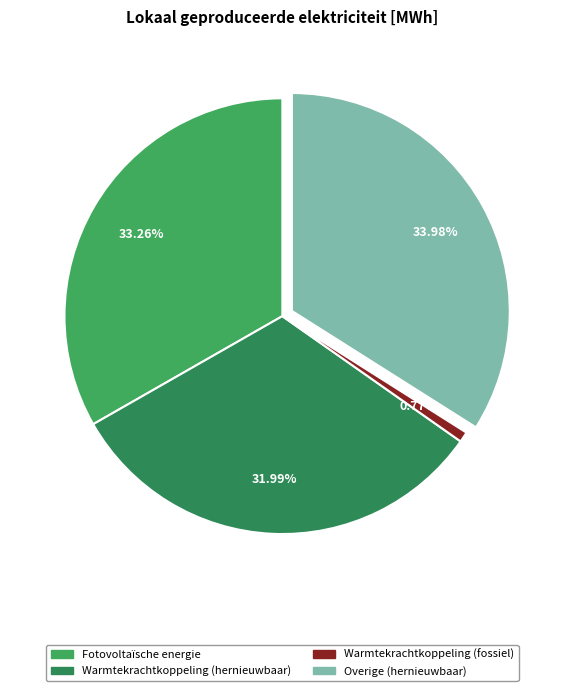

Count the number of slices in the pie.

4